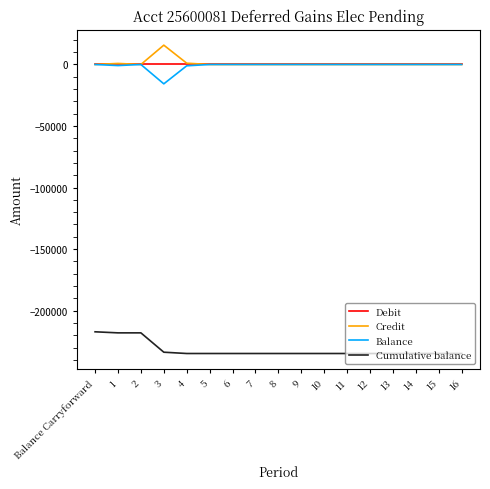

What is the total value across all series at 6?

-234829.9